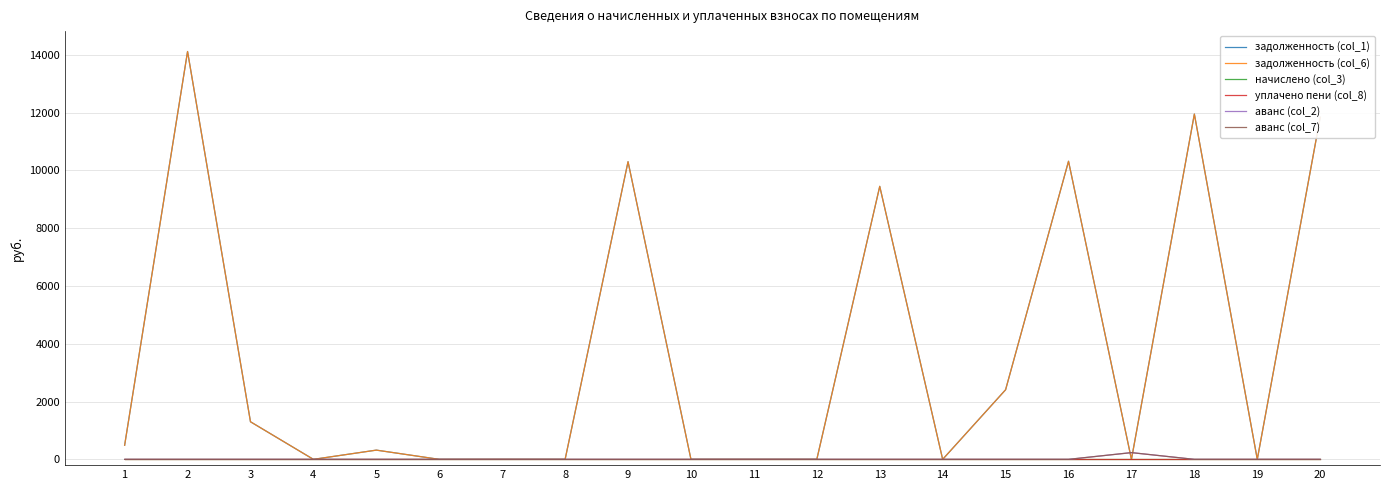

Is this an area chart (filled region under the line)?

No